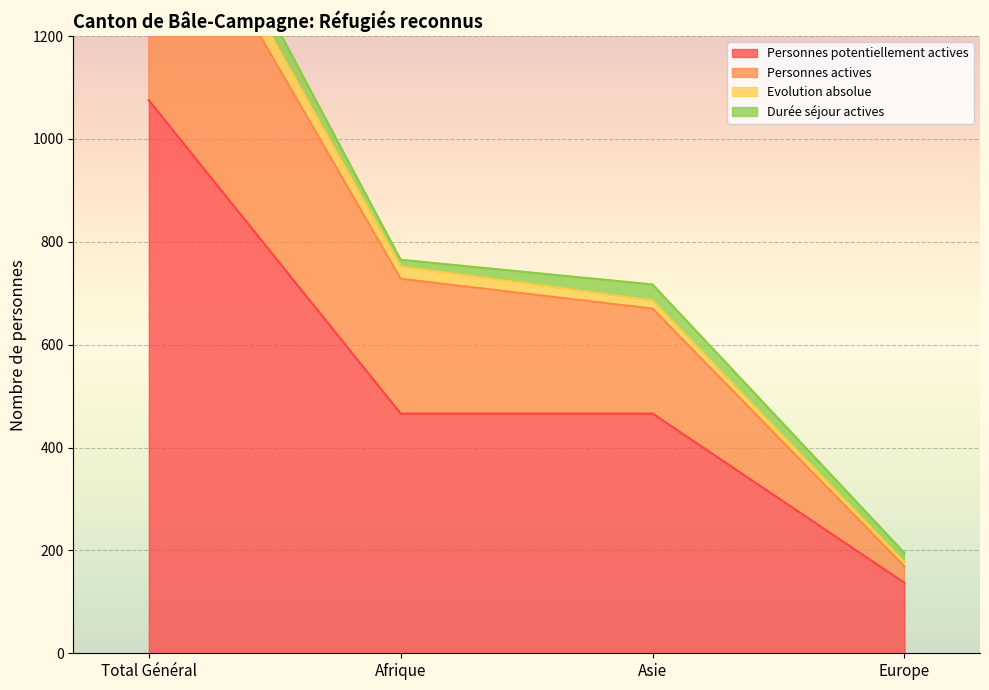

True or false: Personnes potentiellement actives has more than 2 points higher than both neighbors.

False